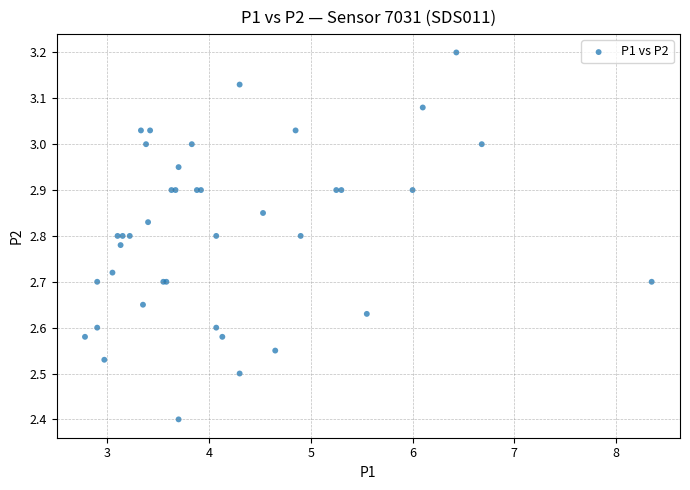

What Y value in the scatter plot is closest to 2?

2.4